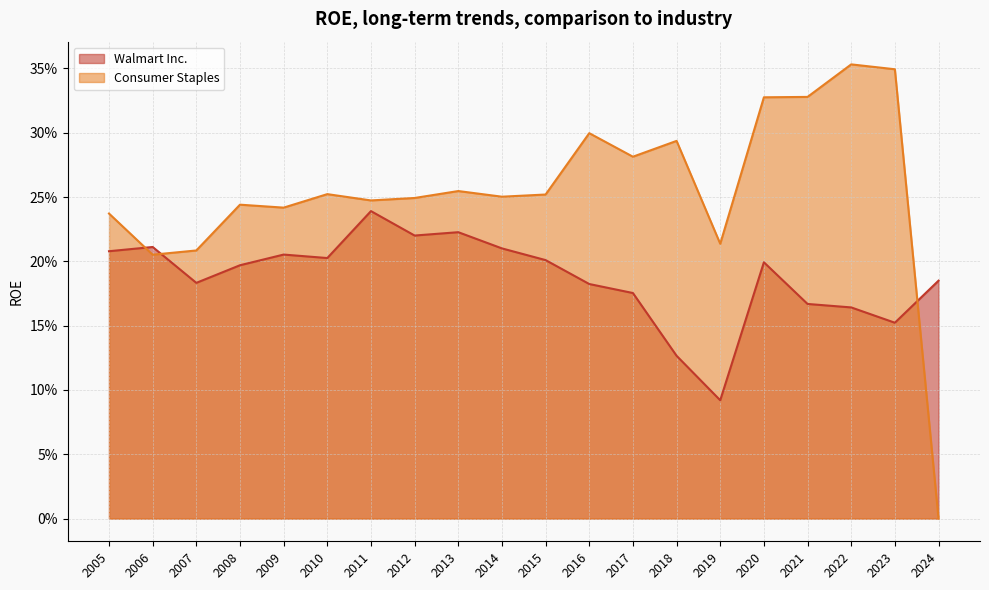

Which series has the largest total across all categories?

Consumer Staples